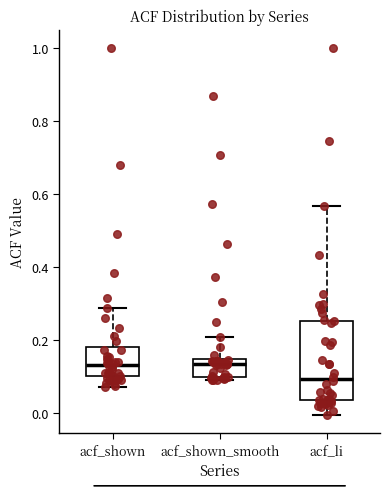

Where does the upper whisker of the box for acf_shown_smooth end on the y-axis? The values are not printed on the chart, so give them approximately, as read against the axis.

0.22